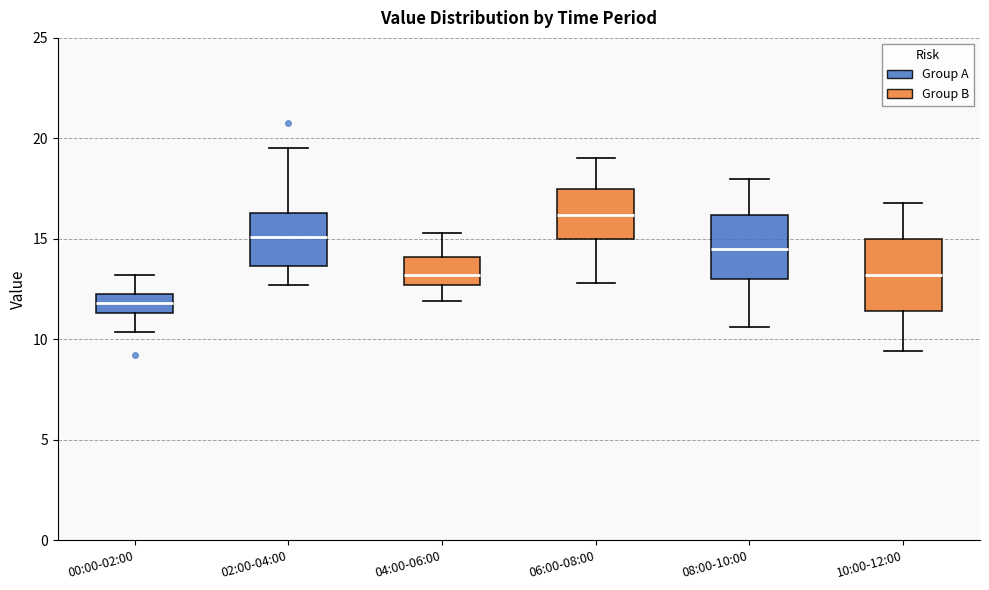

Where is the lower edge of the box for 10:00-12:00 on the y-axis? The values are not printed on the chart, so give them approximately, as read against the axis.

11.5